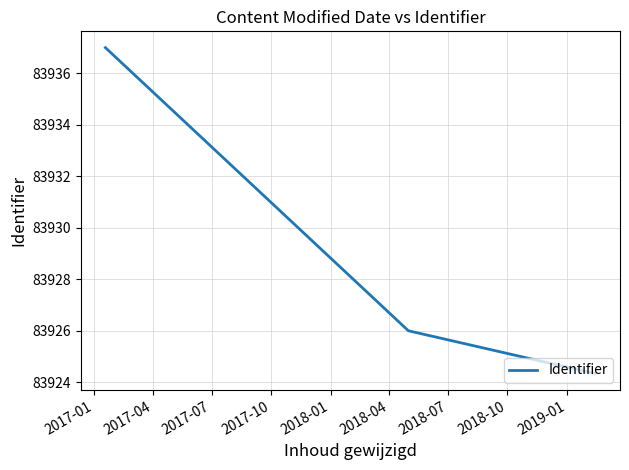

What is the sum of all values?

251787.3